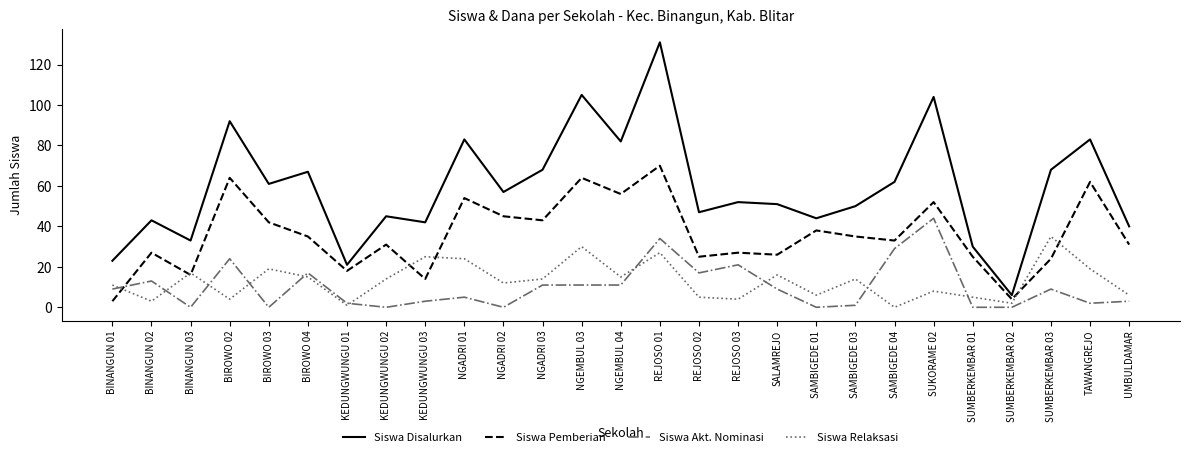

At KEDUNGWUNGU 02, list the series in order from smallest to largest.

Siswa Akt. Nominasi, Siswa Relaksasi, Siswa Pemberian, Siswa Disalurkan